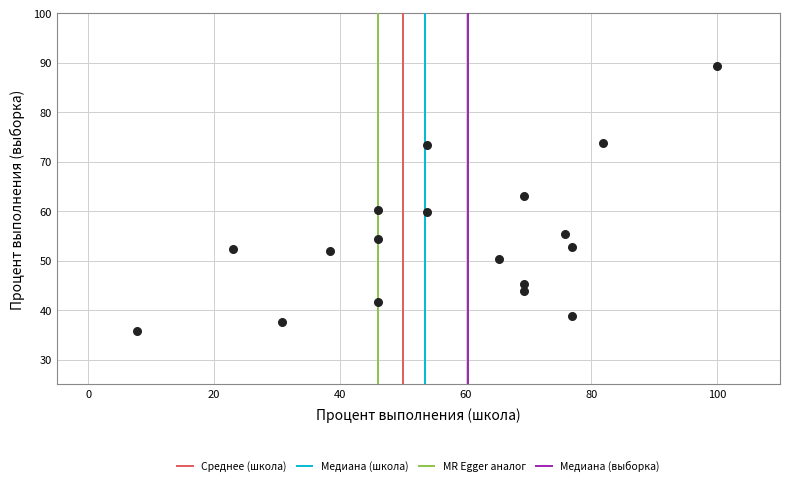

What is the range of Y values (max minus min)?

53.5